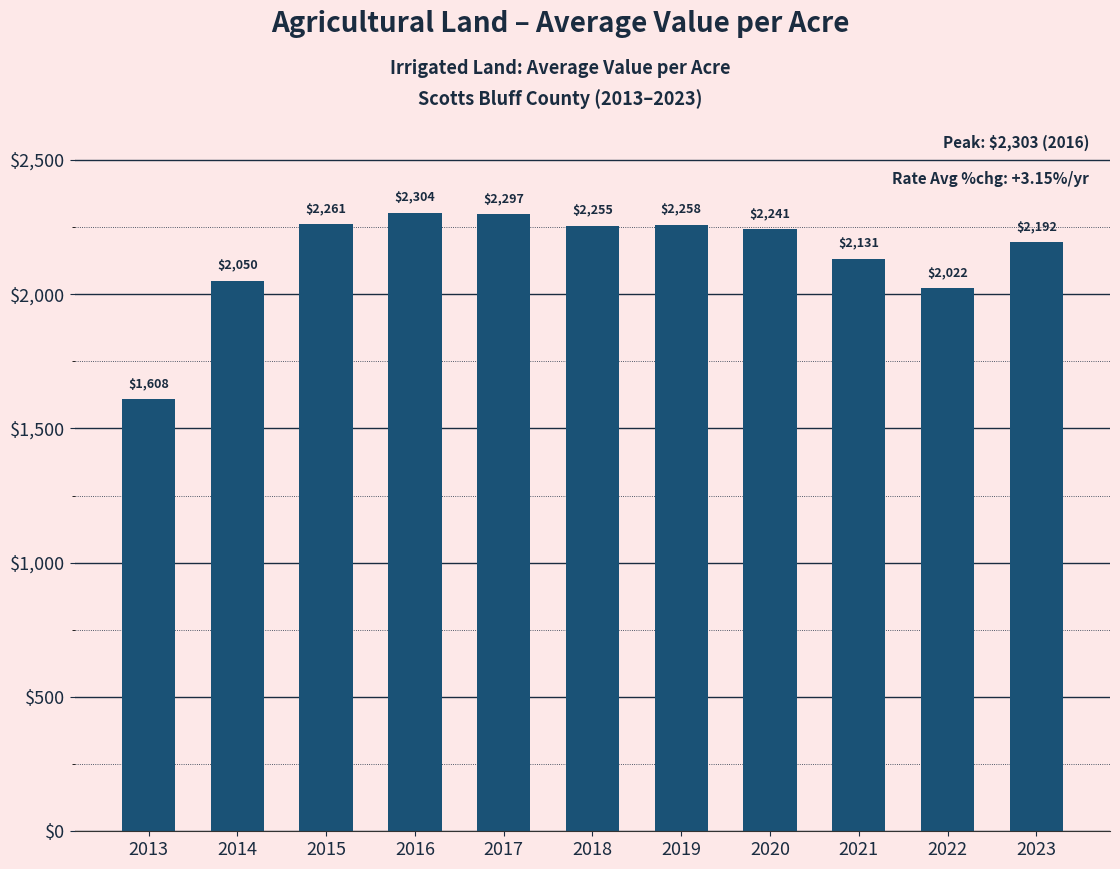

What is the sum of all values?

23618.3